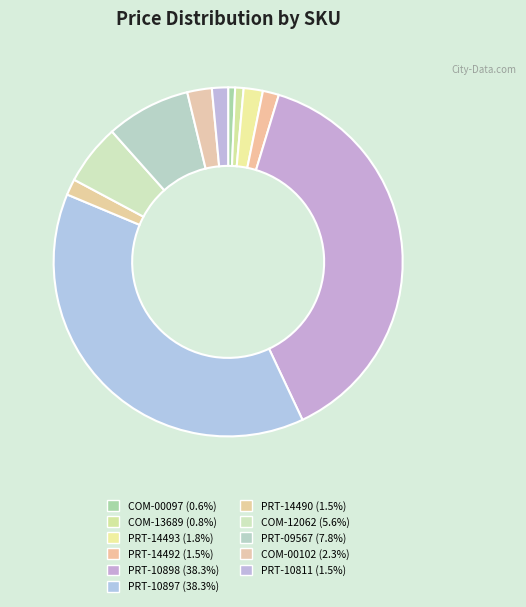

What is the total percentage of COM-12062 and COM-13689?

6.4%